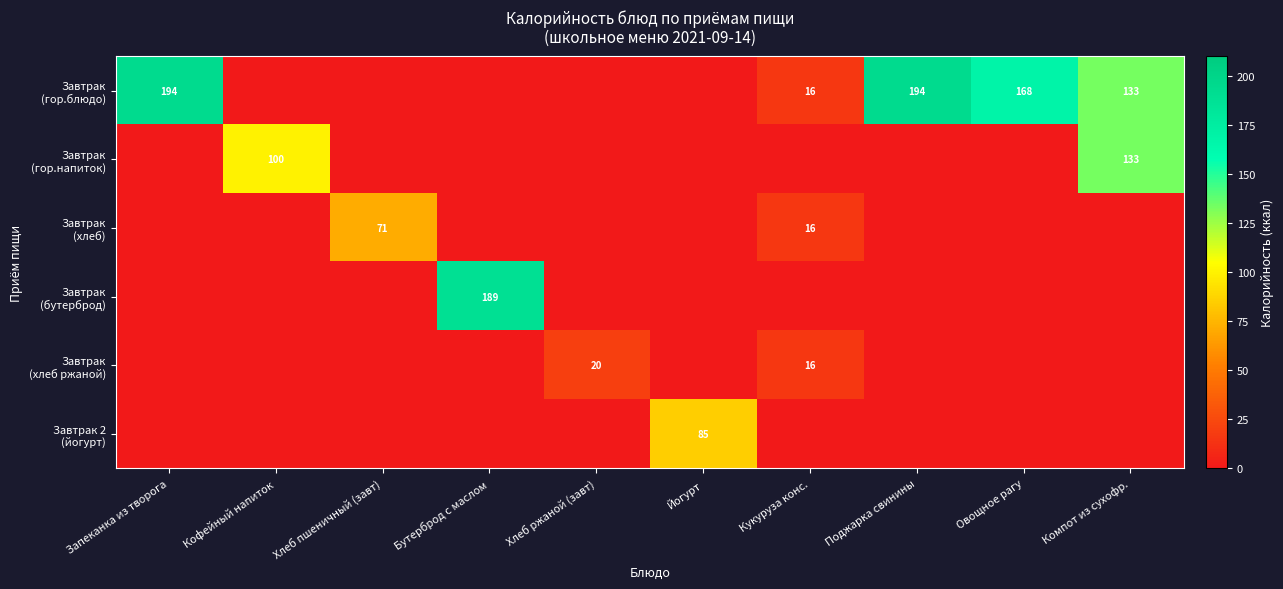

Which category has the highest value in the Завтрак (гор.блюдо) series?

Запеканка из творога